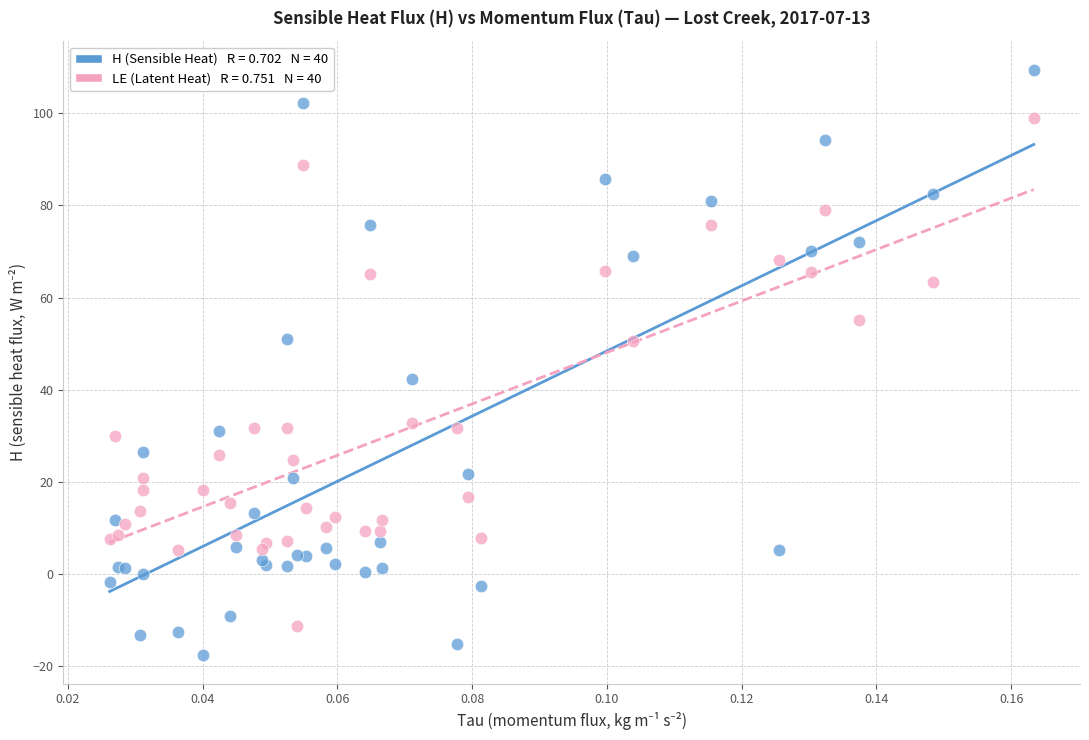

Across all series, what Y value is closest to 45?

42.3